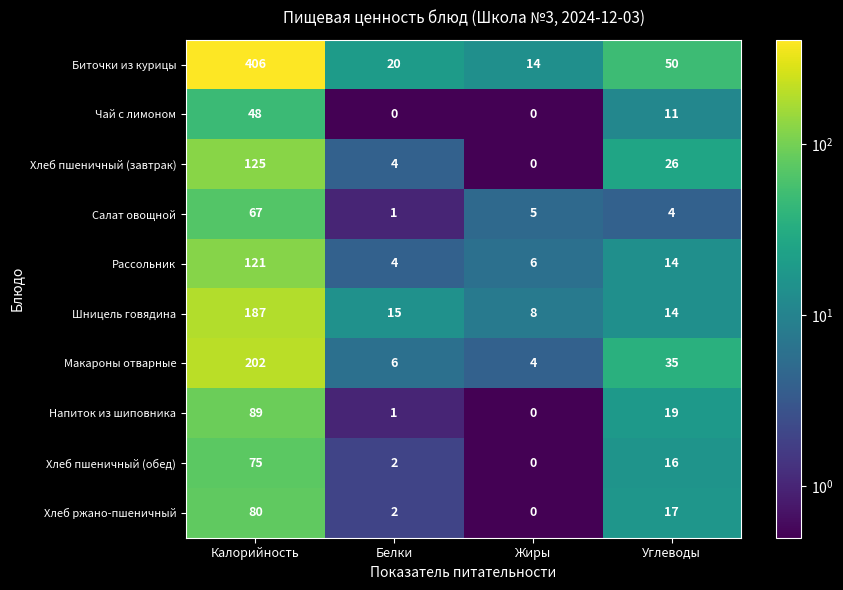

At which label does Напиток из шиповника reach its minimum?

Жиры